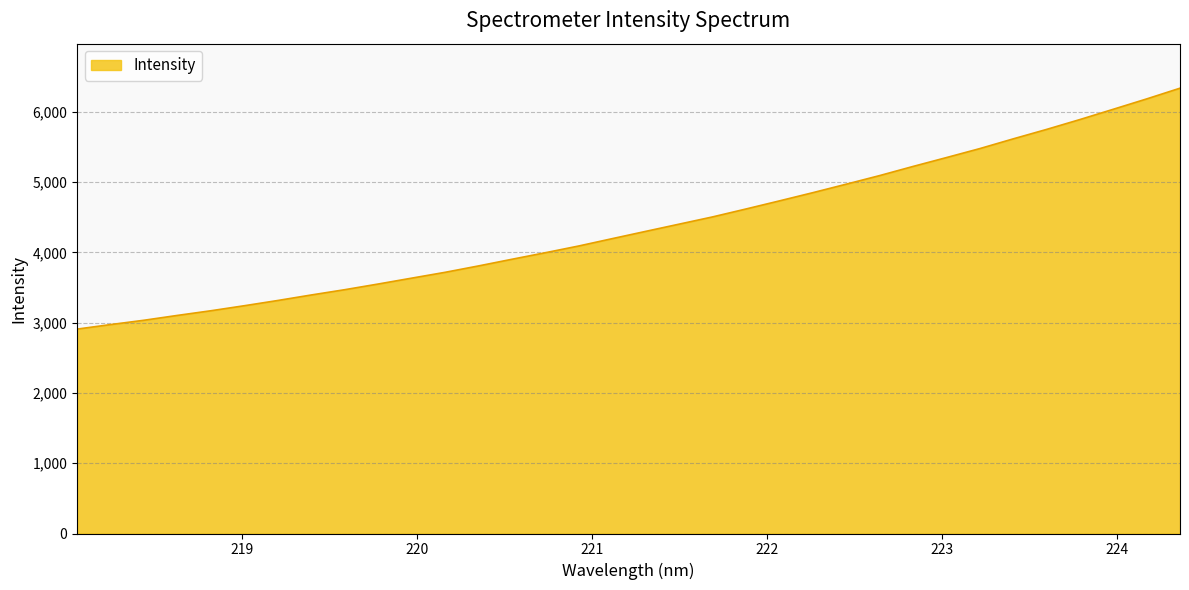

What is the greatest value displayed?

6335.8